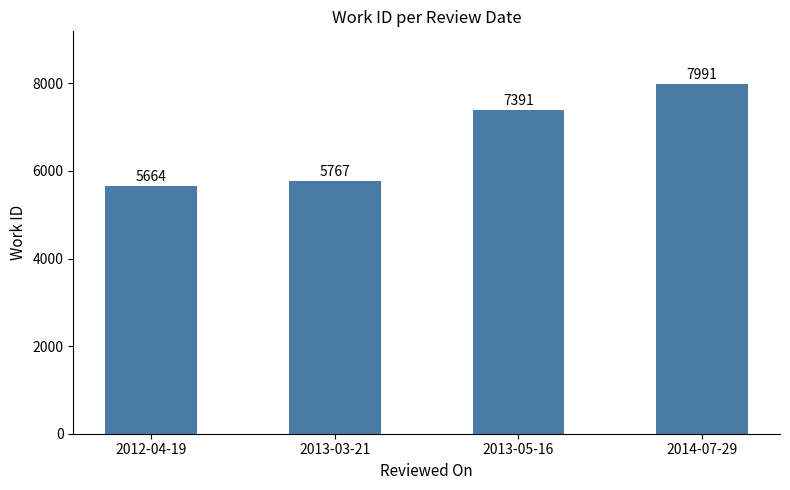

What is the sum of the values at 2013-05-16 and 2013-03-21?

13158